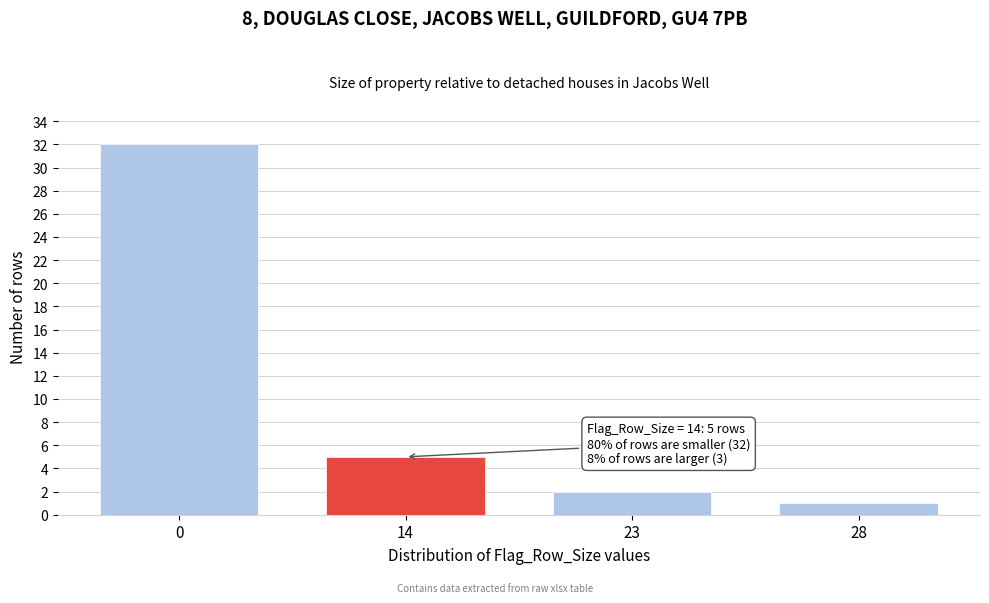

Reading right to left, list all the values displayed in this chart.

28=1	23=2	14=5	0=32